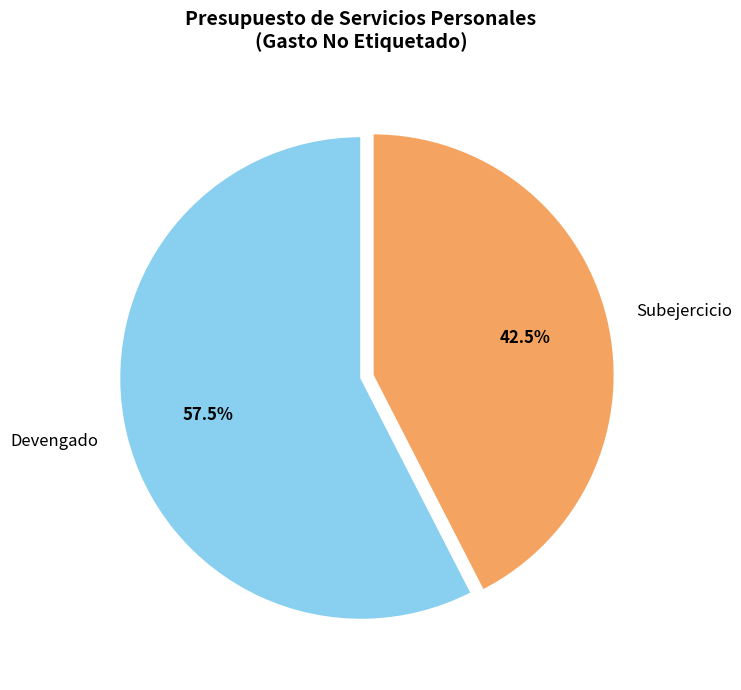

How many segments does this pie chart have?

2